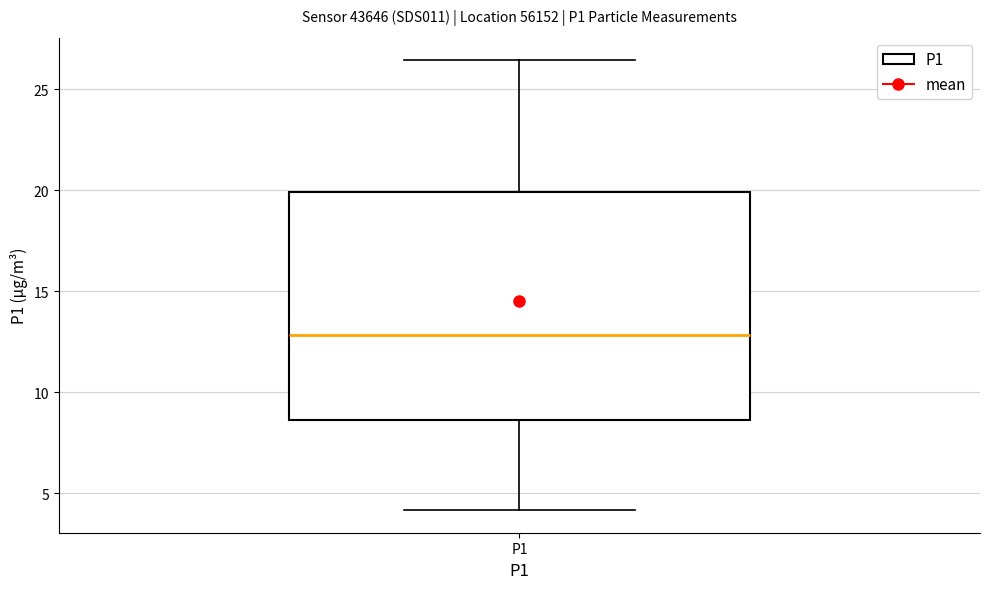

Read this box plot against the y-axis: the position of the median line, the range covered by the box, and the ends of both whiskers. The values are not printed on the chart, so give them approximately, as read against the axis.

median 13.0, box 8.5 to 20.0, whiskers 4.0 to 26.5